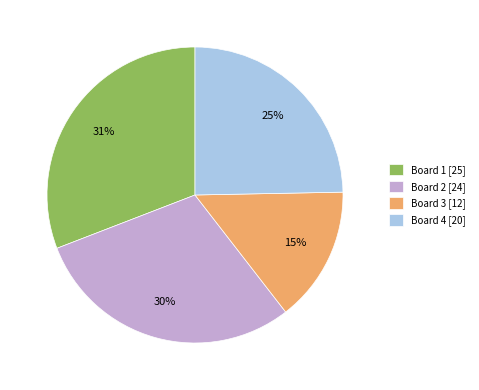

Is it true that Board 3 is 15% of the pie?

True